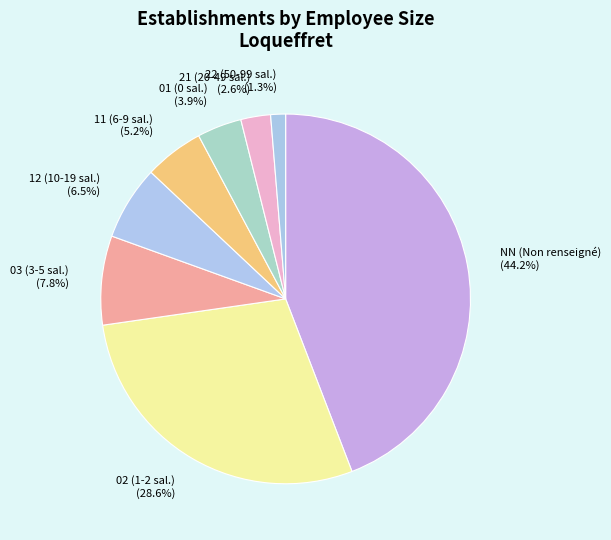

Rank the categories by value from lowest to highest.

22 (50-99 sal.), 21 (20-49 sal.), 01 (0 sal.), 11 (6-9 sal.), 12 (10-19 sal.), 03 (3-5 sal.), 02 (1-2 sal.), NN (Non renseigné)